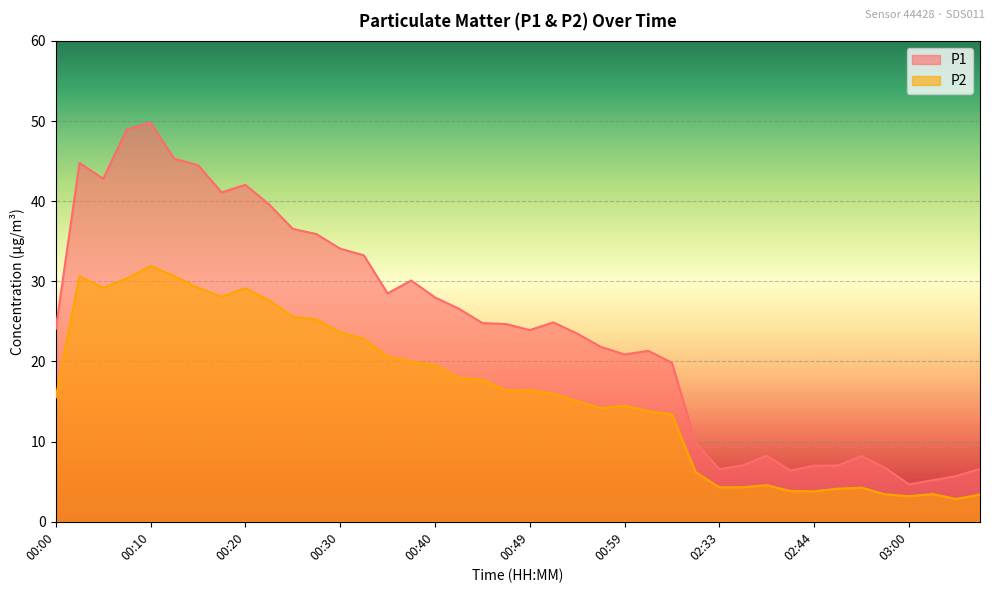

True or false: P2 has more than 0 points higher than both neighbors.

True